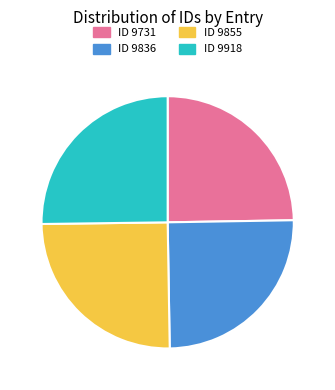

Is there a majority slice in this chart?

No